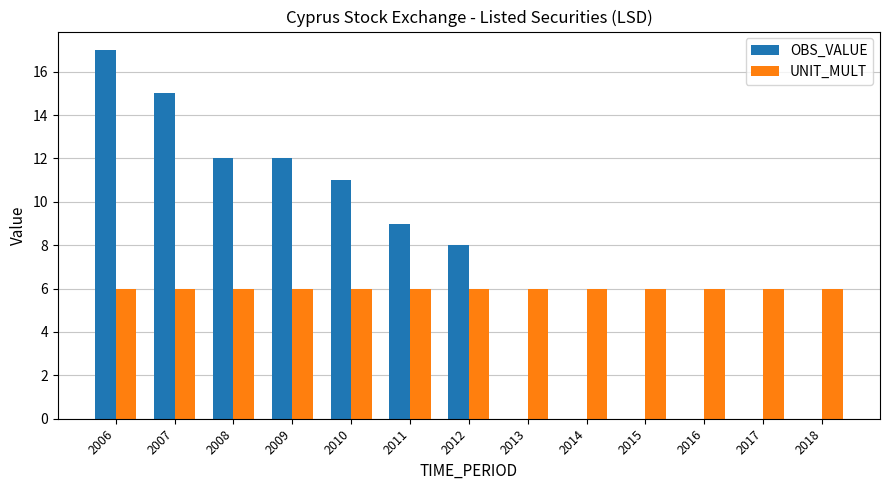

What is the maximum value shown in the chart?

17